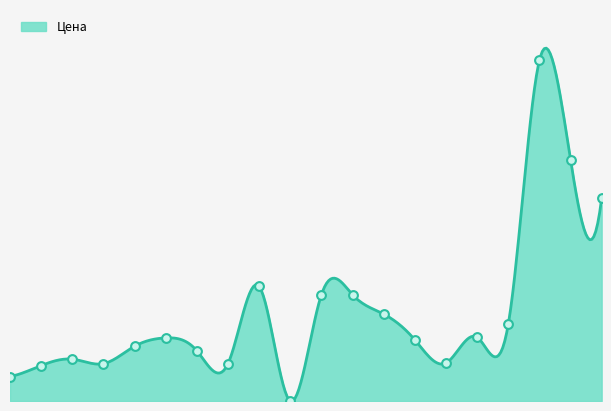

What is the change in value from TUE00106 to TUE00107?

+2050